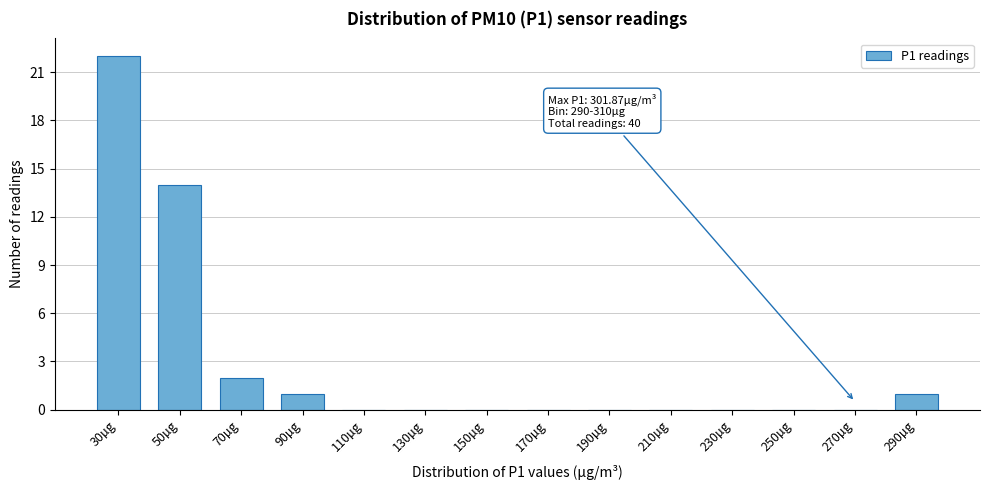

Reading right to left, extract all data points from this chart.

290µg=1	270µg=0	250µg=0	230µg=0	210µg=0	190µg=0	170µg=0	150µg=0	130µg=0	110µg=0	90µg=1	70µg=2	50µg=14	30µg=22